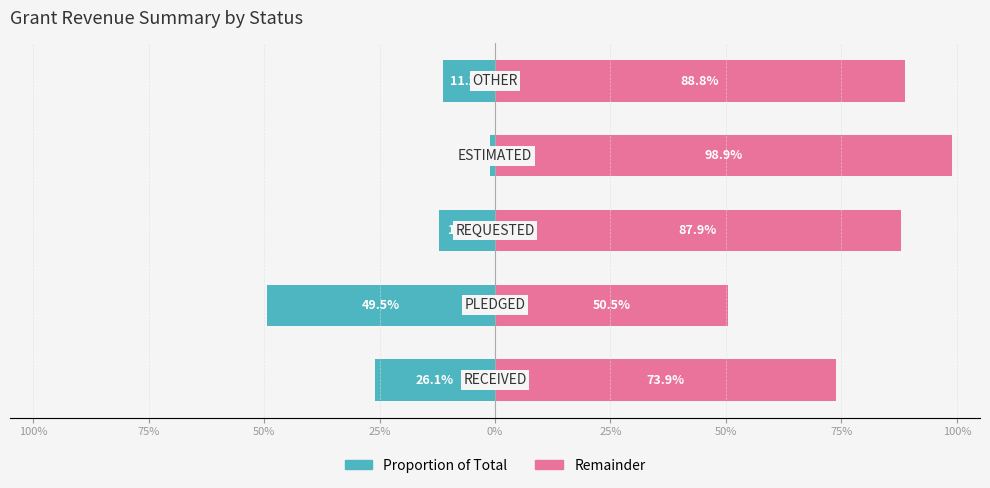

What is the value of the Received/Odd bar at the 3rd from the left?

-12.1